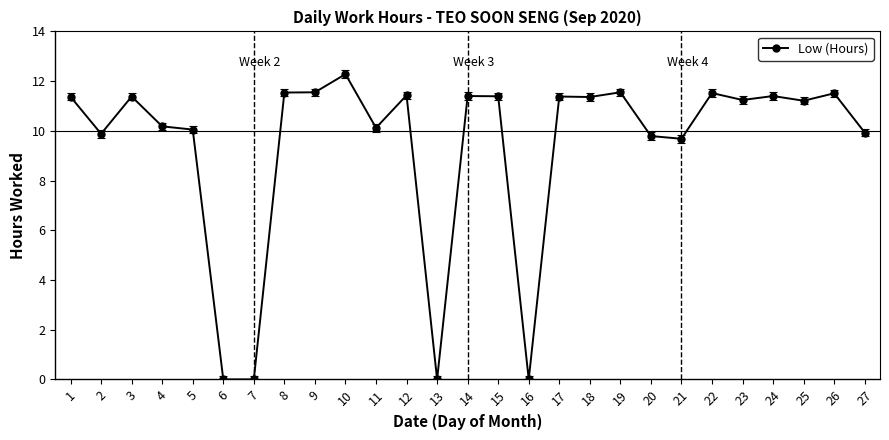

The chart shows a value of 0.0 at 13. True or false?

True